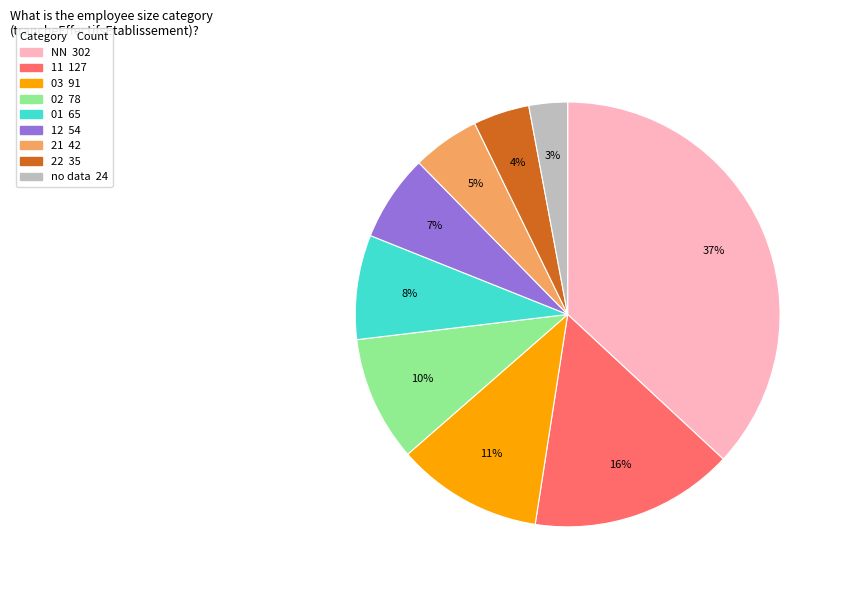

To the nearest percent, what is the average slice percentage?

11%